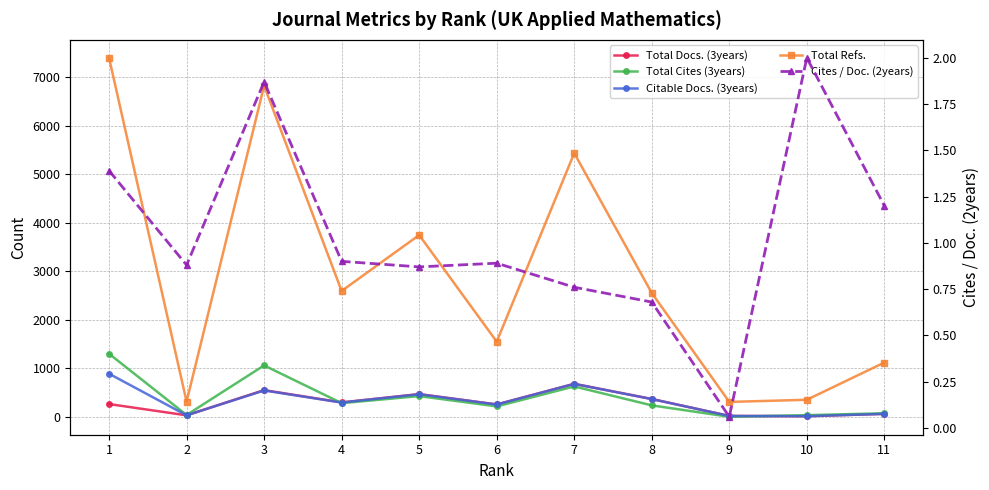

Is the value of Total Docs. (3years) at 8 greater than the value of Total Refs. at 5?

No